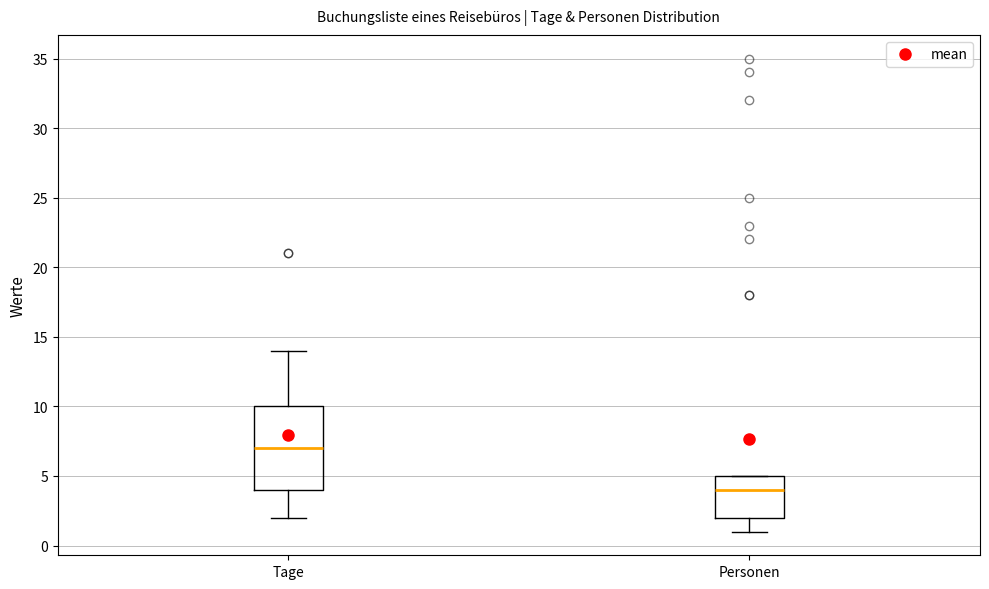

Which box is the tallest, from its lower edge to its upper edge?

Tage